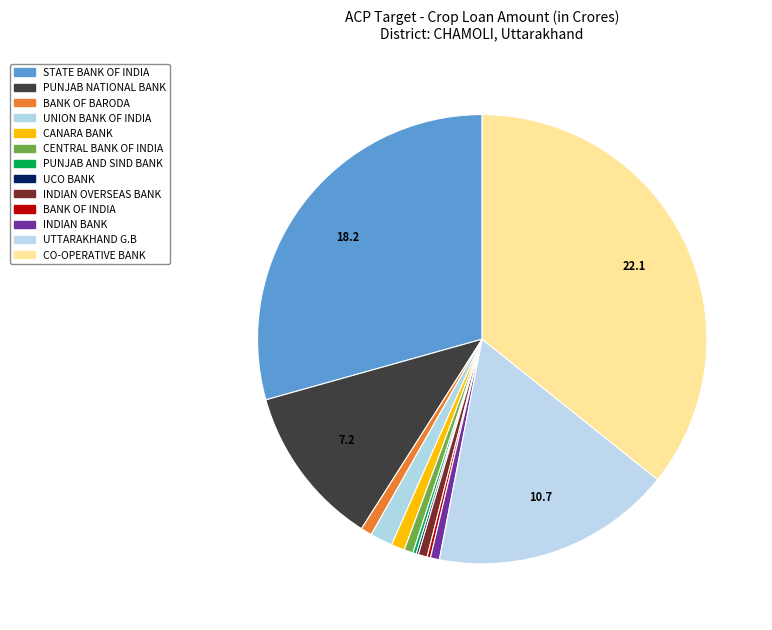

To the nearest percent, what is the difference between the BANK OF BARODA and PUNJAB NATIONAL BANK slice percentages?

11%